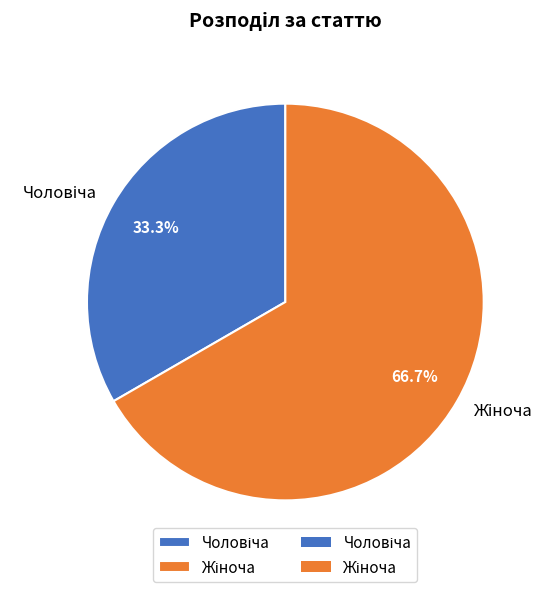

How many slices are in this pie chart?

2